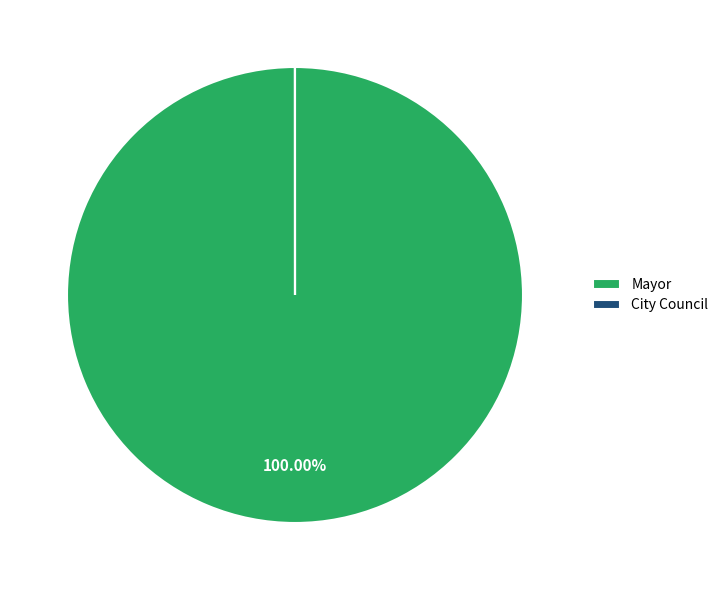

Does any single category account for the majority?

Yes